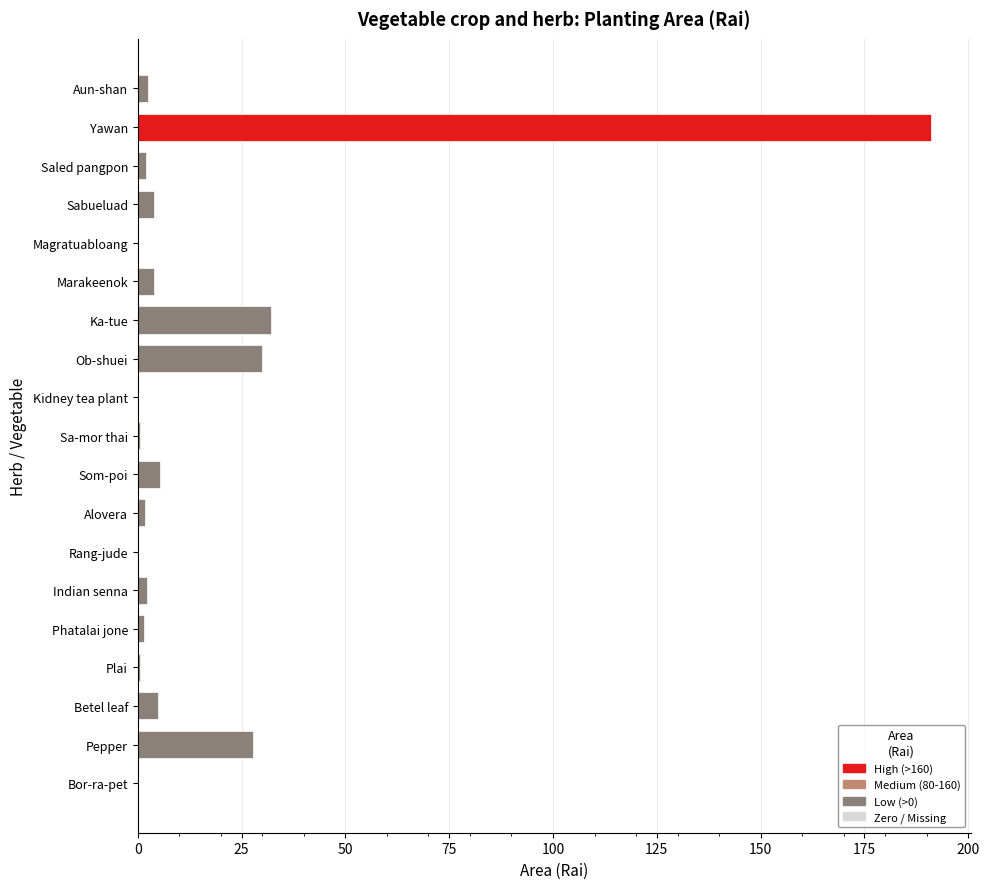

What is the sum of the values at Yawan and Ka-tue?

223.1